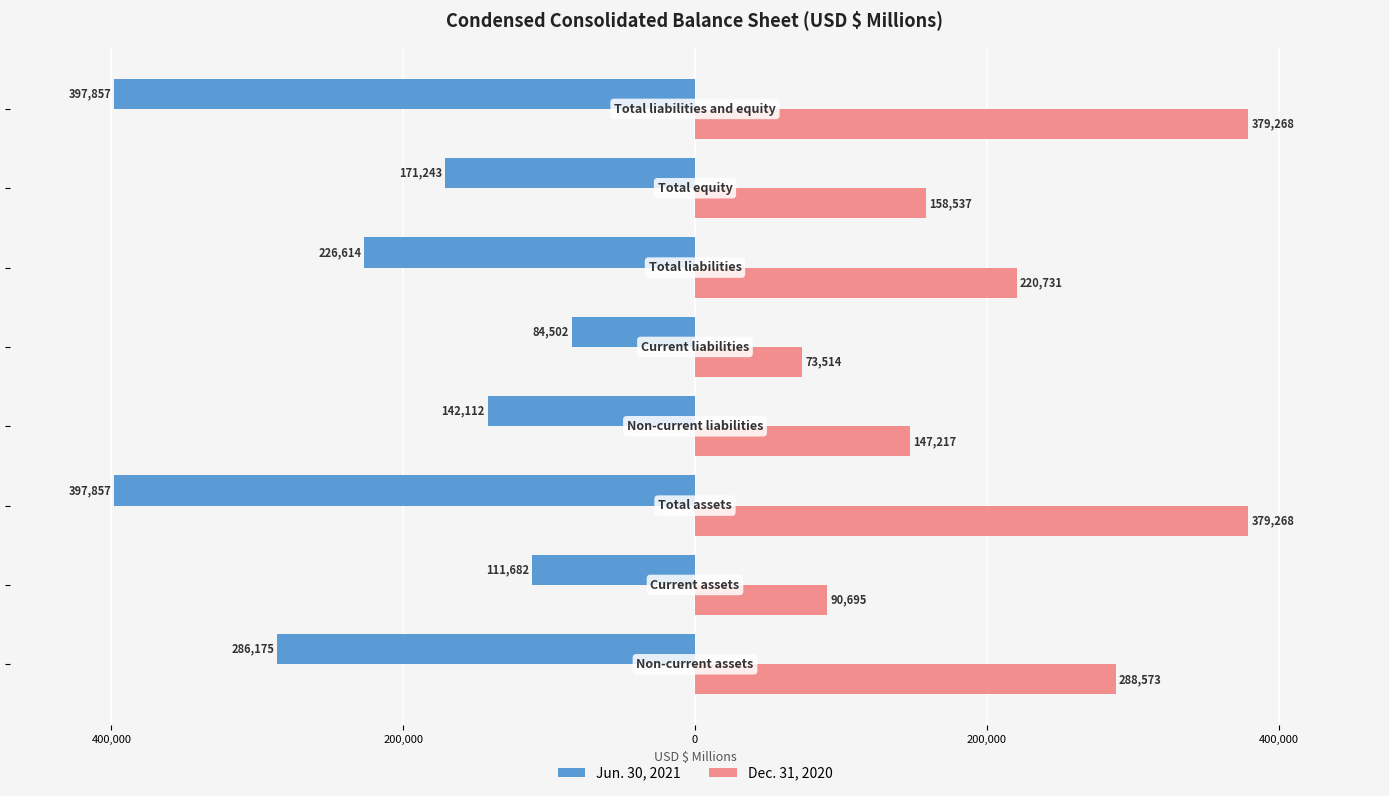

What are all the series names shown in the legend?

Jun. 30, 2021, Dec. 31, 2020